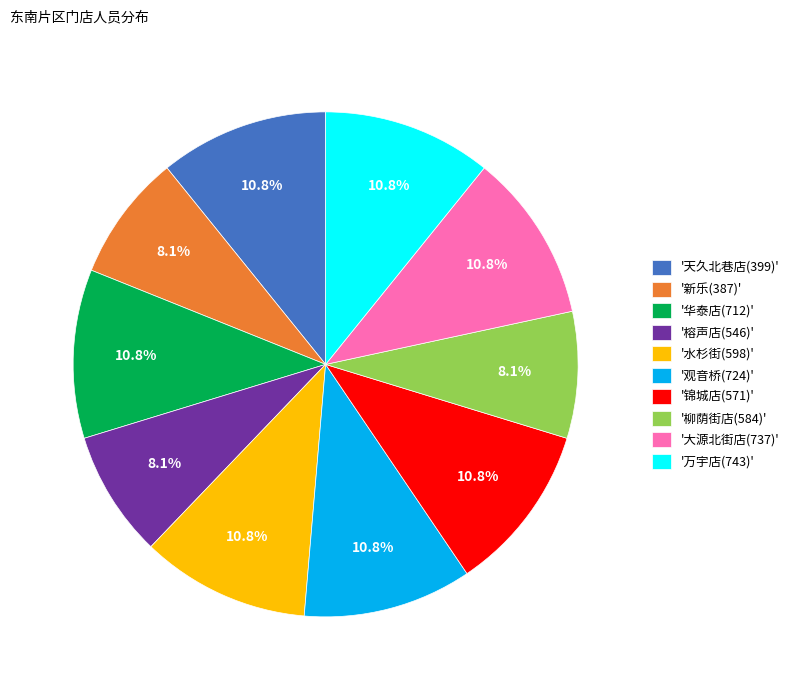

Between '天久北巷店(399)' and '柳荫街店(584)', which is larger?

'天久北巷店(399)'